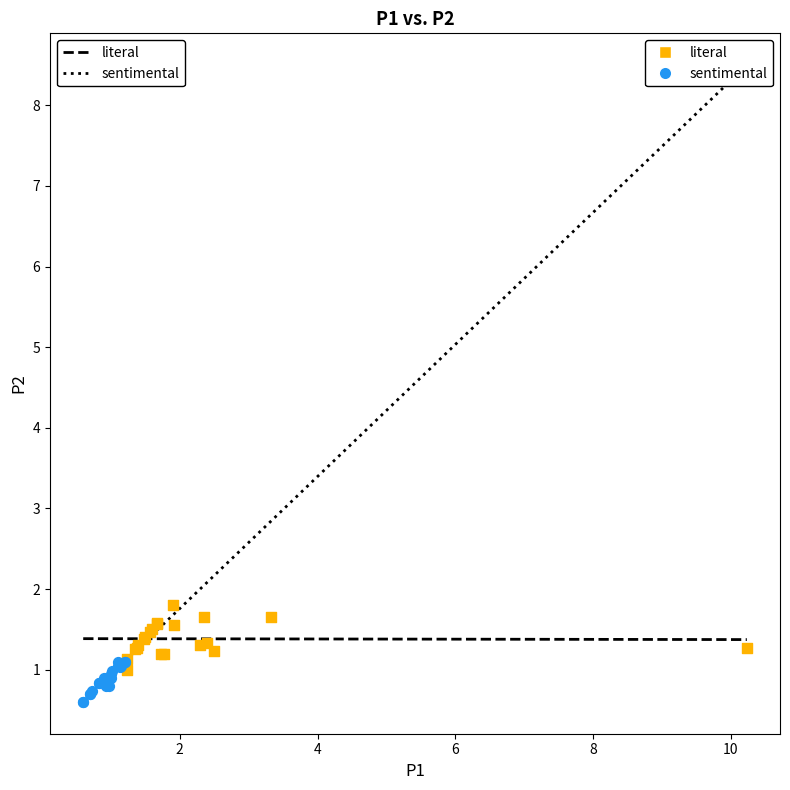

Which series reaches the minimum Y coordinate?

sentimental